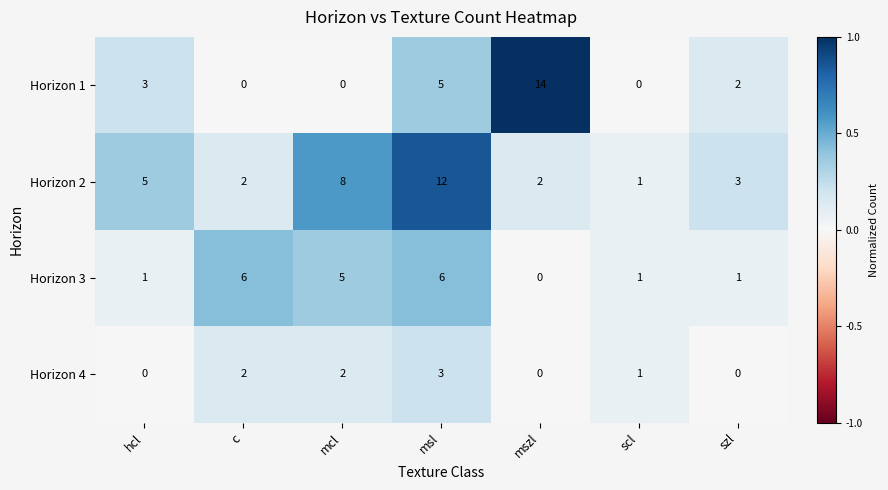

What is the total value across all series at mcl?

15